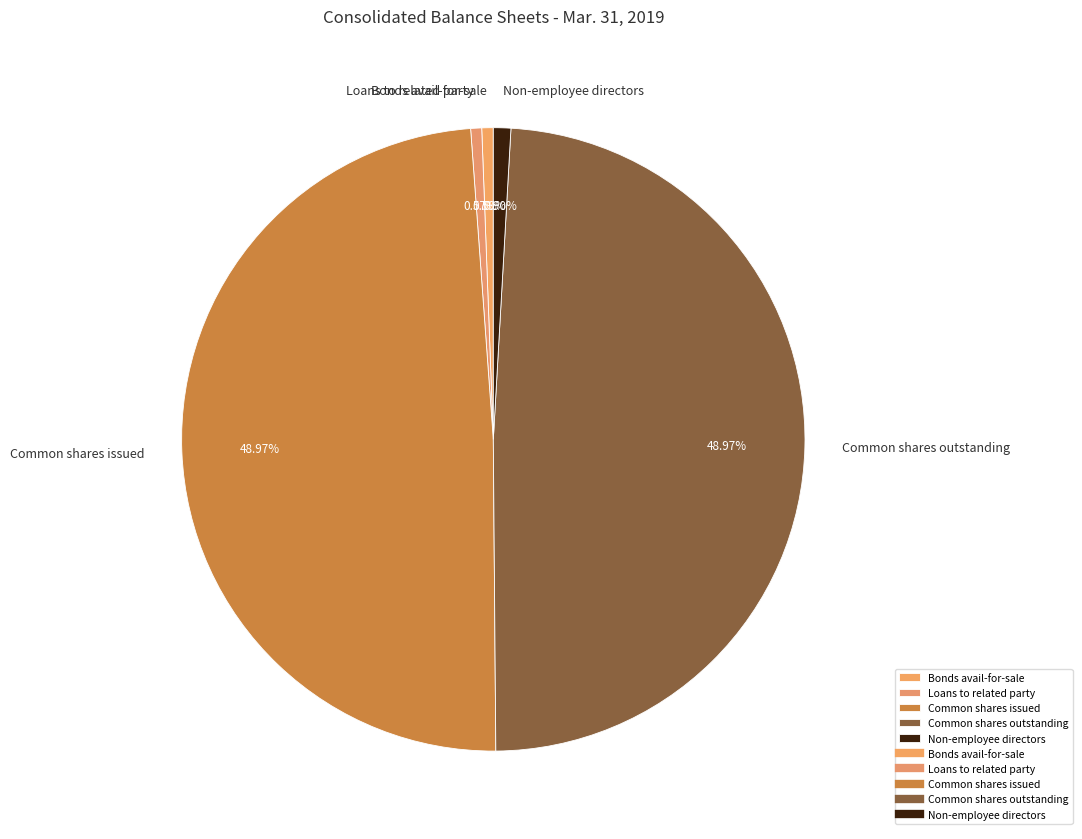

Does Bonds avail-for-sale represent more than half of the total?

No